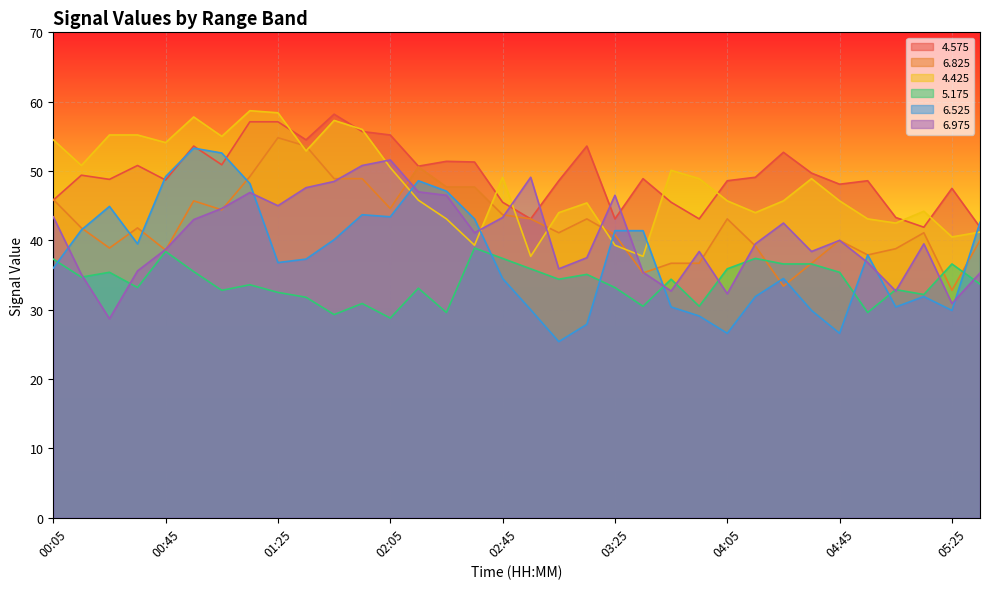

What is the total value across all series at 03:55?

226.7